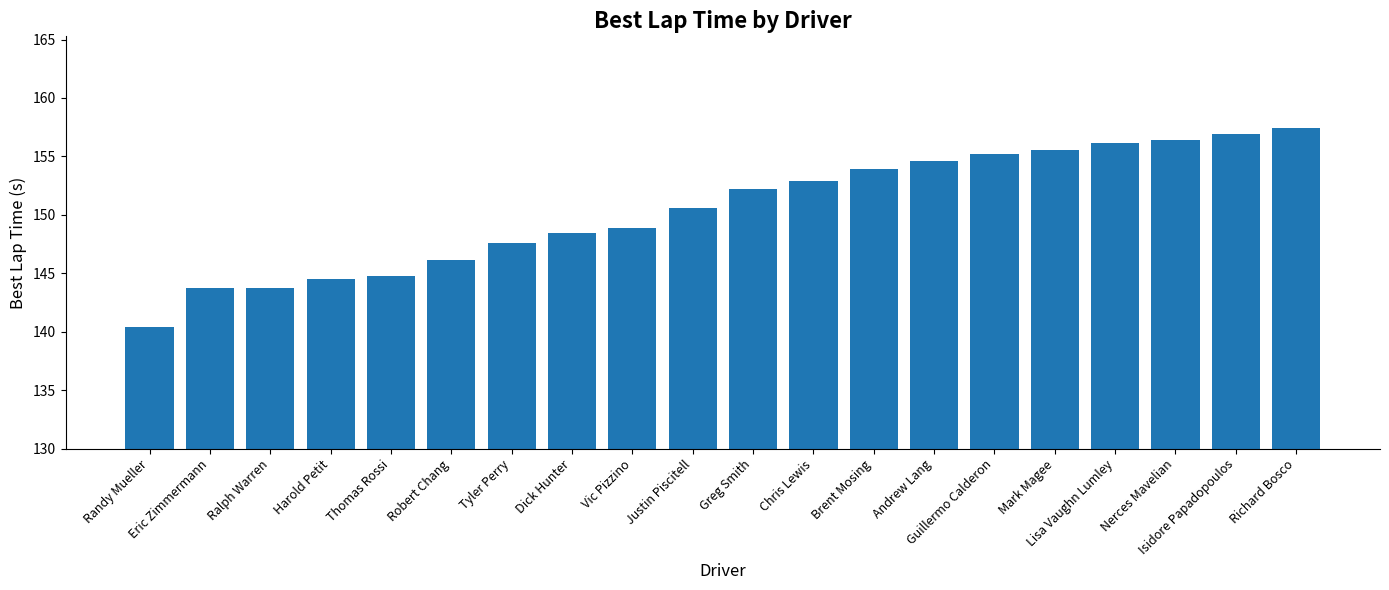

Reading right to left, extract all data points from this chart.

Richard Bosco=157.4	Isidore Papadopoulos=156.9	Nerces Mavelian=156.4	Lisa Vaughn Lumley=156.1	Mark Magee=155.6	Guillermo Calderon=155.2	Andrew Lang=154.6	Brent Mosing=153.9	Chris Lewis=152.9	Greg Smith=152.2	Justin Piscitell=150.6	Vic Pizzino=148.9	Dick Hunter=148.4	Tyler Perry=147.6	Robert Chang=146.1	Thomas Rossi=144.7	Harold Petit=144.5	Ralph Warren=143.8	Eric Zimmermann=143.8	Randy Mueller=140.4